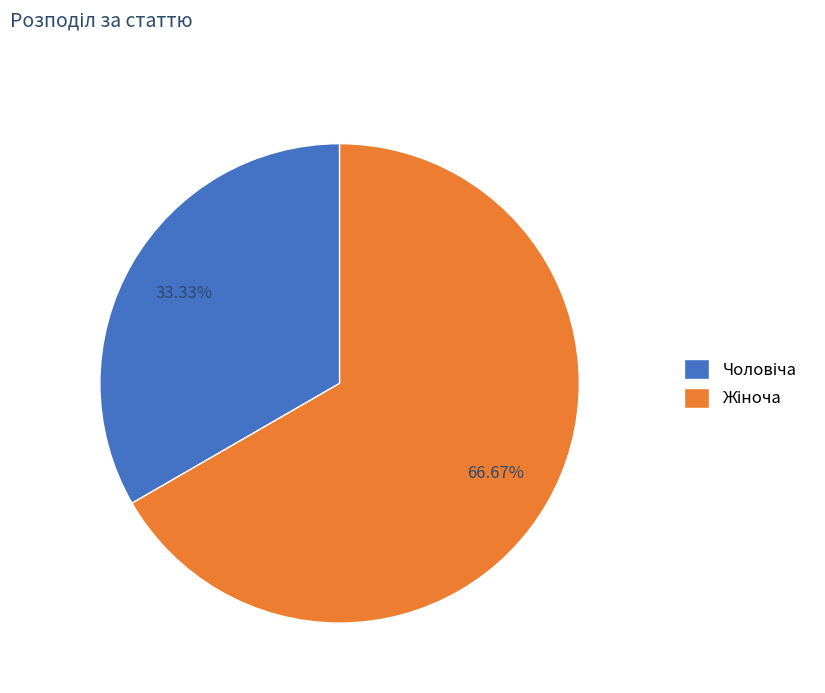

Is there any slice that represents more than half of the pie?

Yes